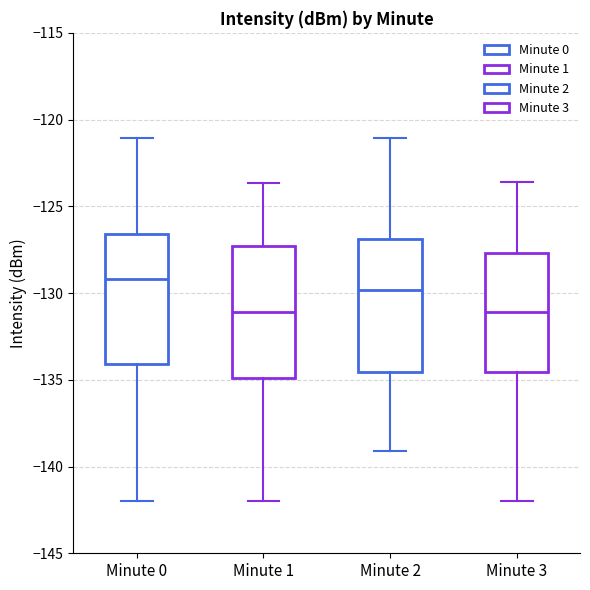

Where is the lower edge of the box for Minute 0 on the y-axis? The values are not printed on the chart, so give them approximately, as read against the axis.

-134.0